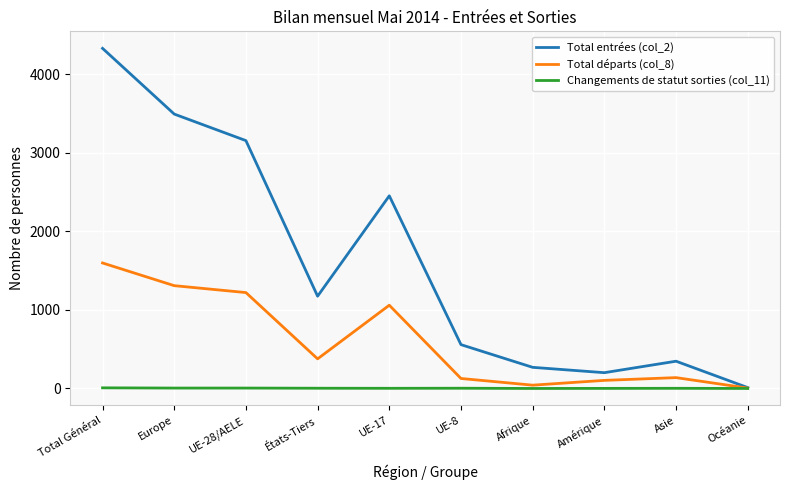

What is the maximum value shown in the chart?

4331